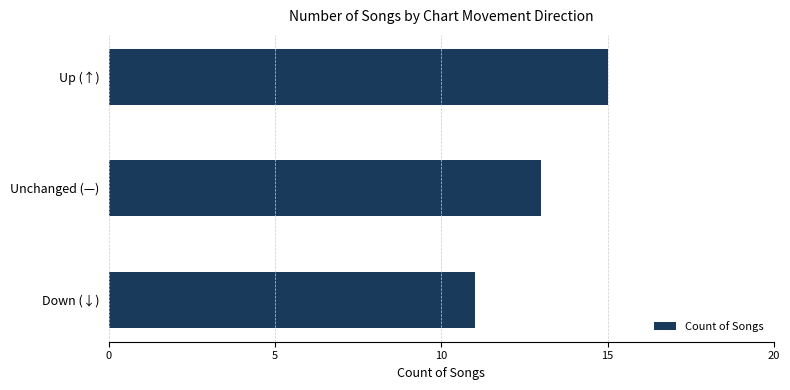

Read the value at Down (↓).

11